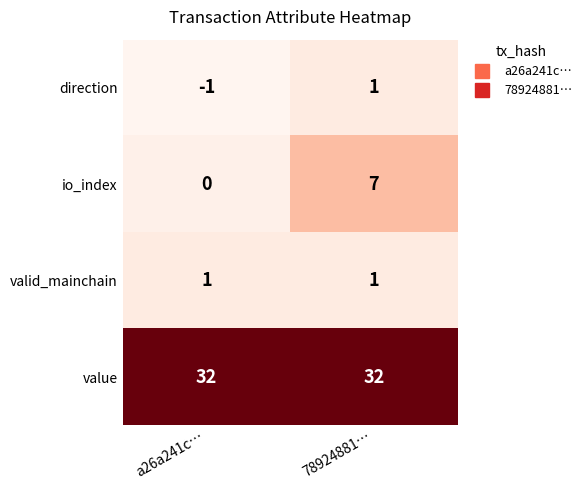

What is the total value across all series at a26a241c…?

32